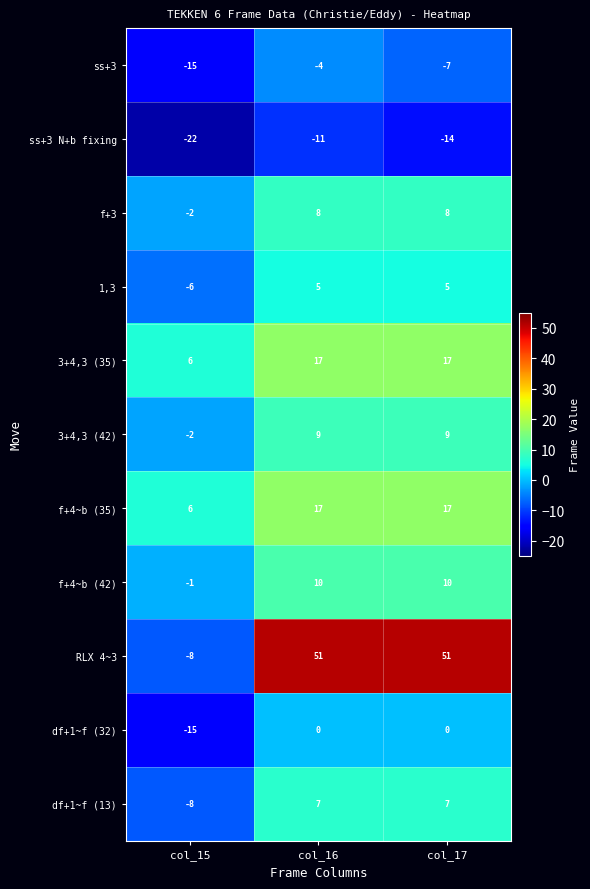

True or false: df+1~f (32) has a value of 6 at col_16.

False